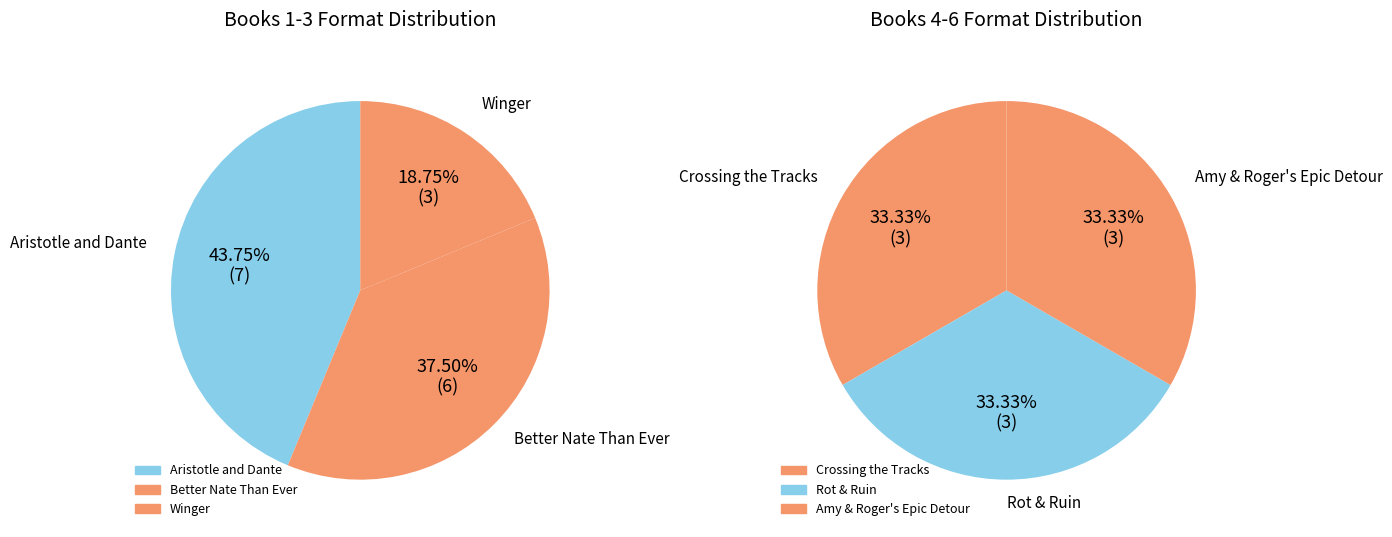

True or false: Aristotle and Dante accounts for 28% of the total.

True